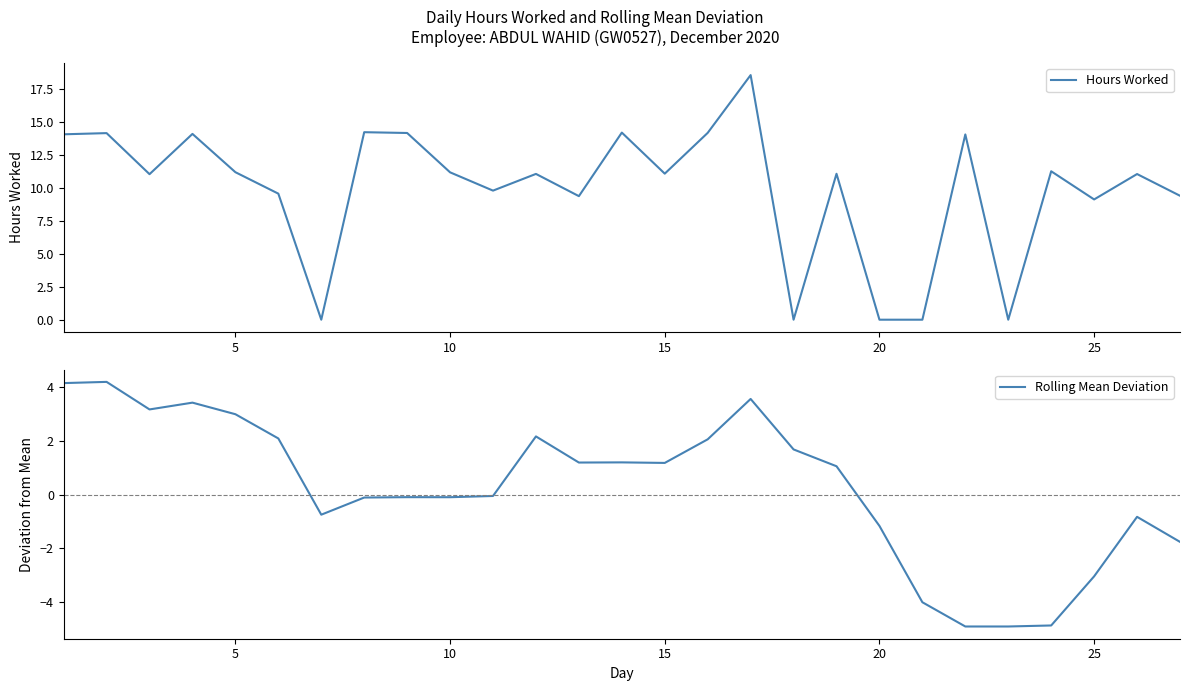

The value of Hours Worked at 15 is 11.1. True or false?

True